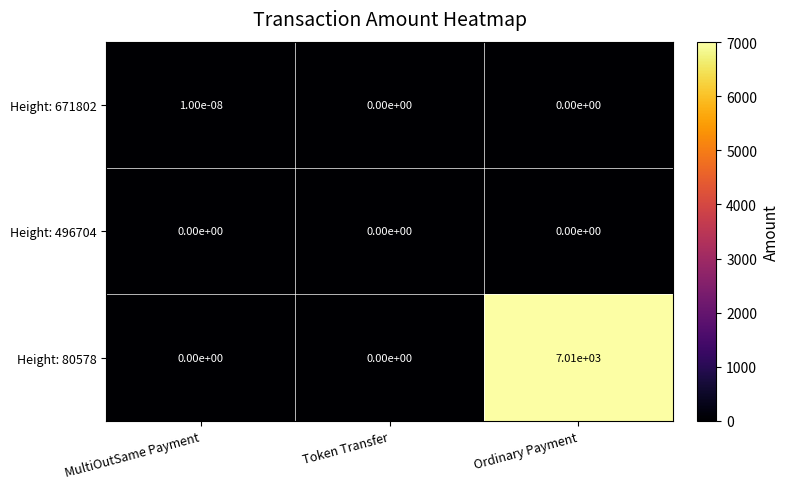

List the series in order of their peak value, lowest first.

Height: 496704, Height: 671802, Height: 80578